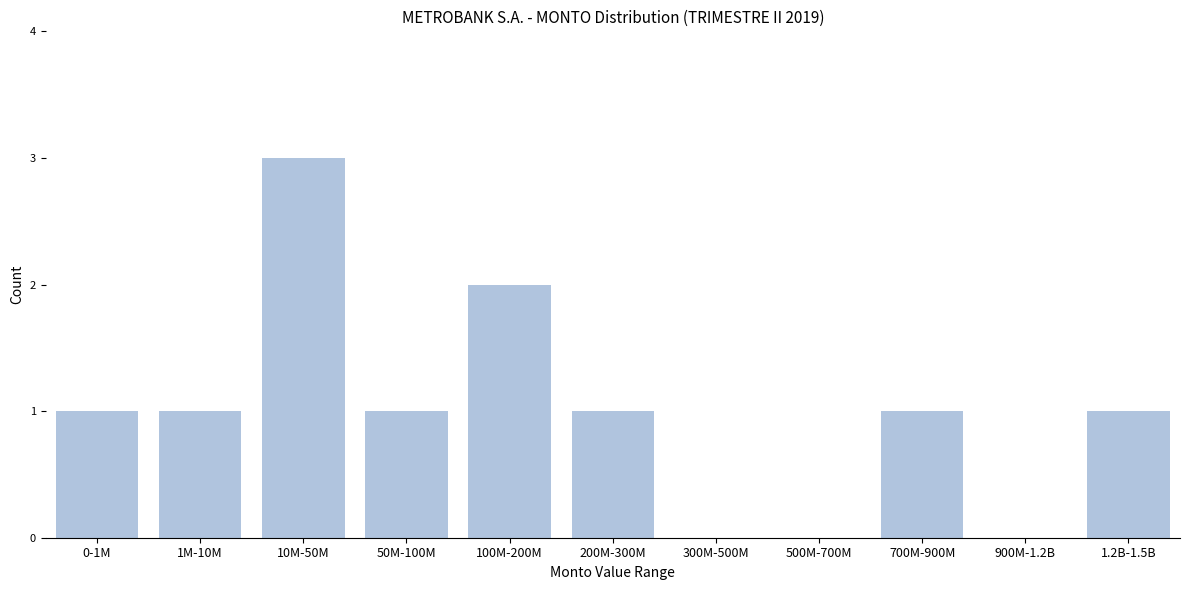

Reading left to right, transcribe all the data shown in this chart.

0-1M=1	1M-10M=1	10M-50M=3	50M-100M=1	100M-200M=2	200M-300M=1	300M-500M=0	500M-700M=0	700M-900M=1	900M-1.2B=0	1.2B-1.5B=1